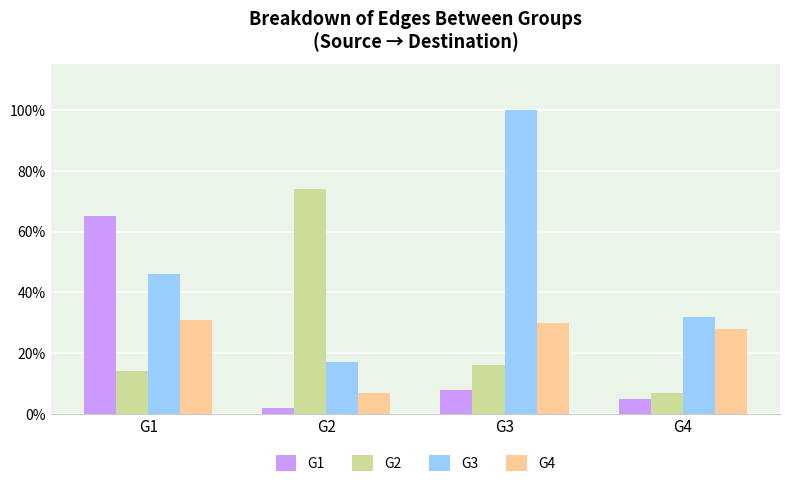

What is the average value of the G3 series?

49